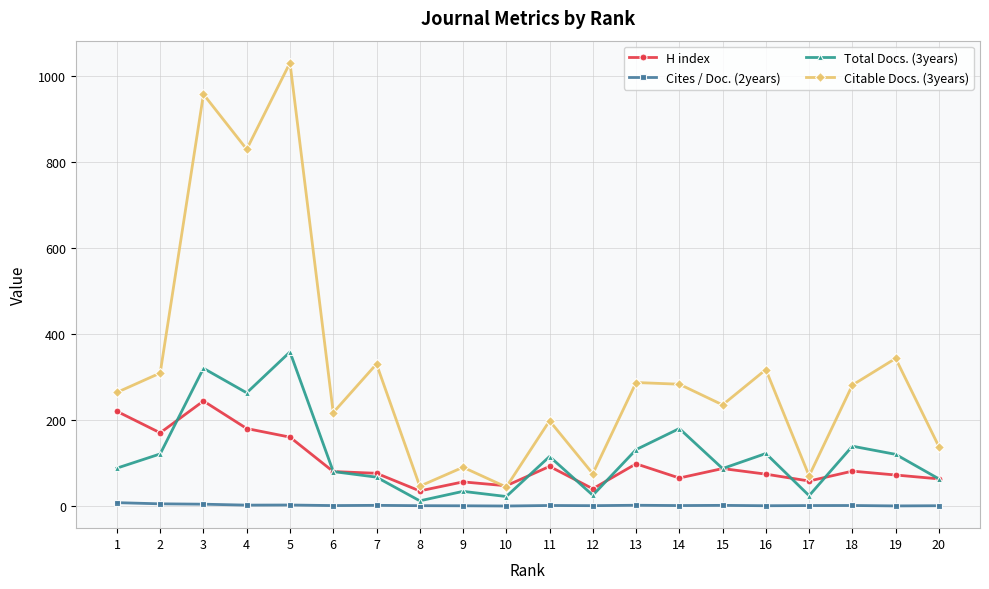

The value of H index at 5 is 161.0. True or false?

True